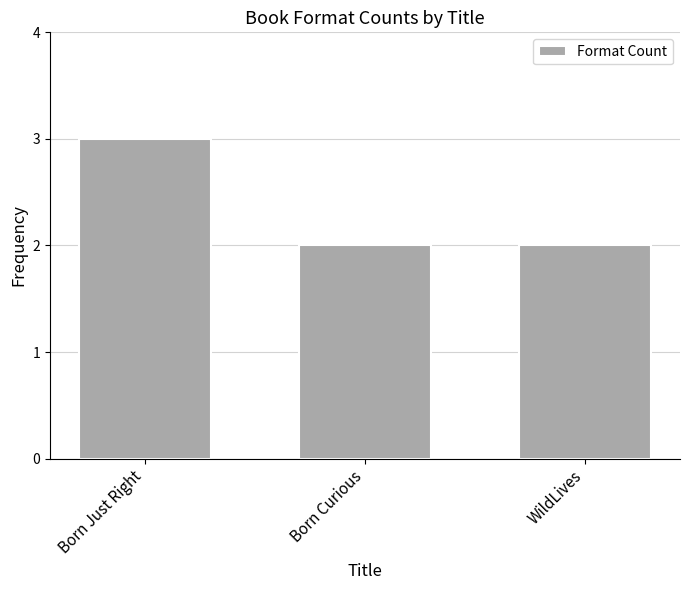

What position from the right is Born Curious?

2